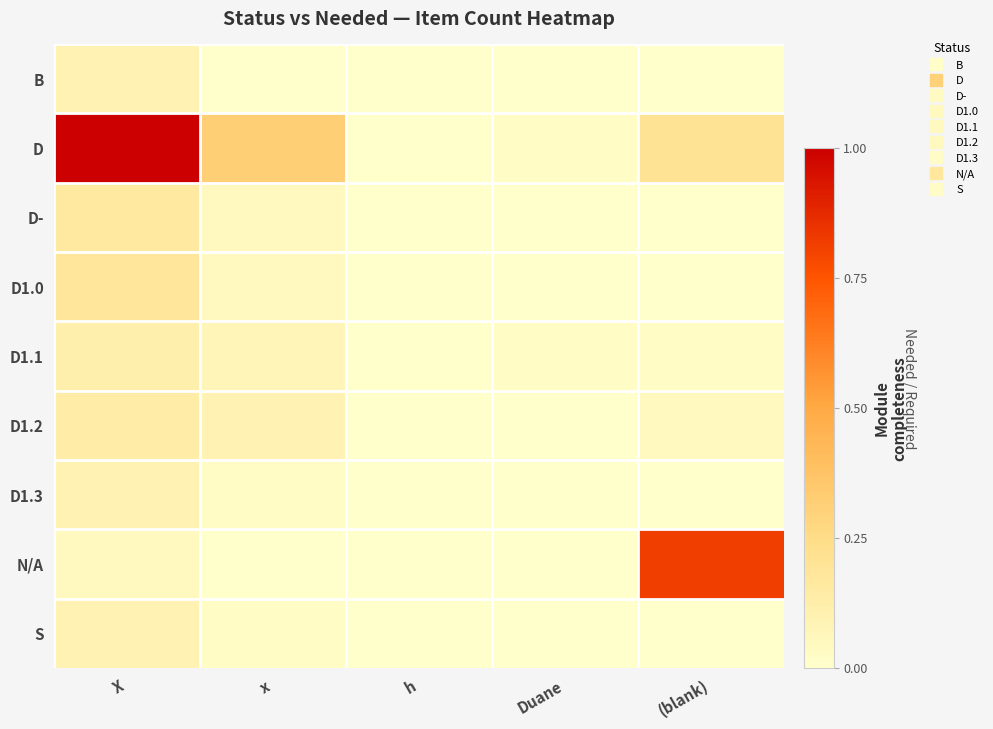

Between X and (blank), which series saw the biggest shift?

D